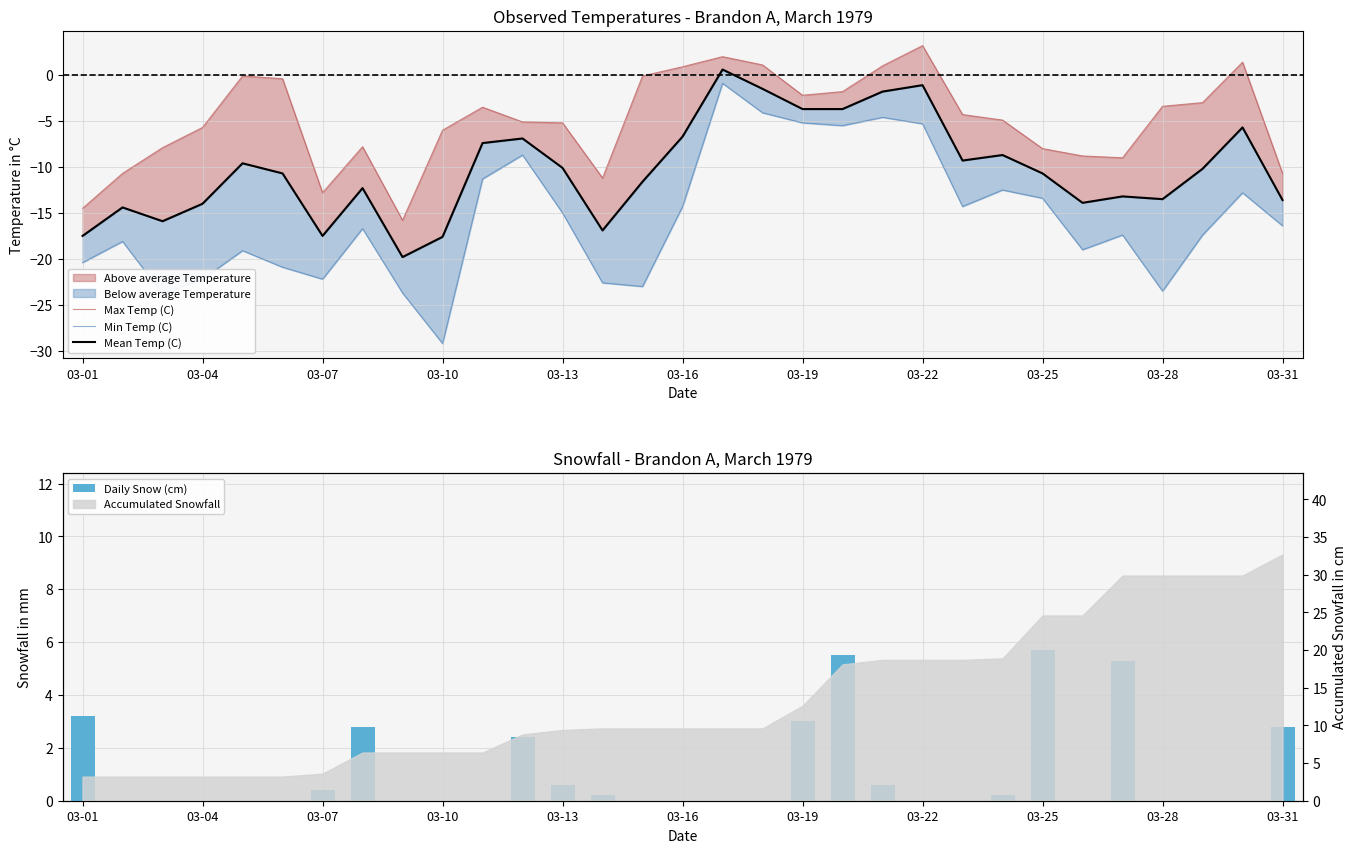

At which category does the chart reach its peak across all series?

03-25